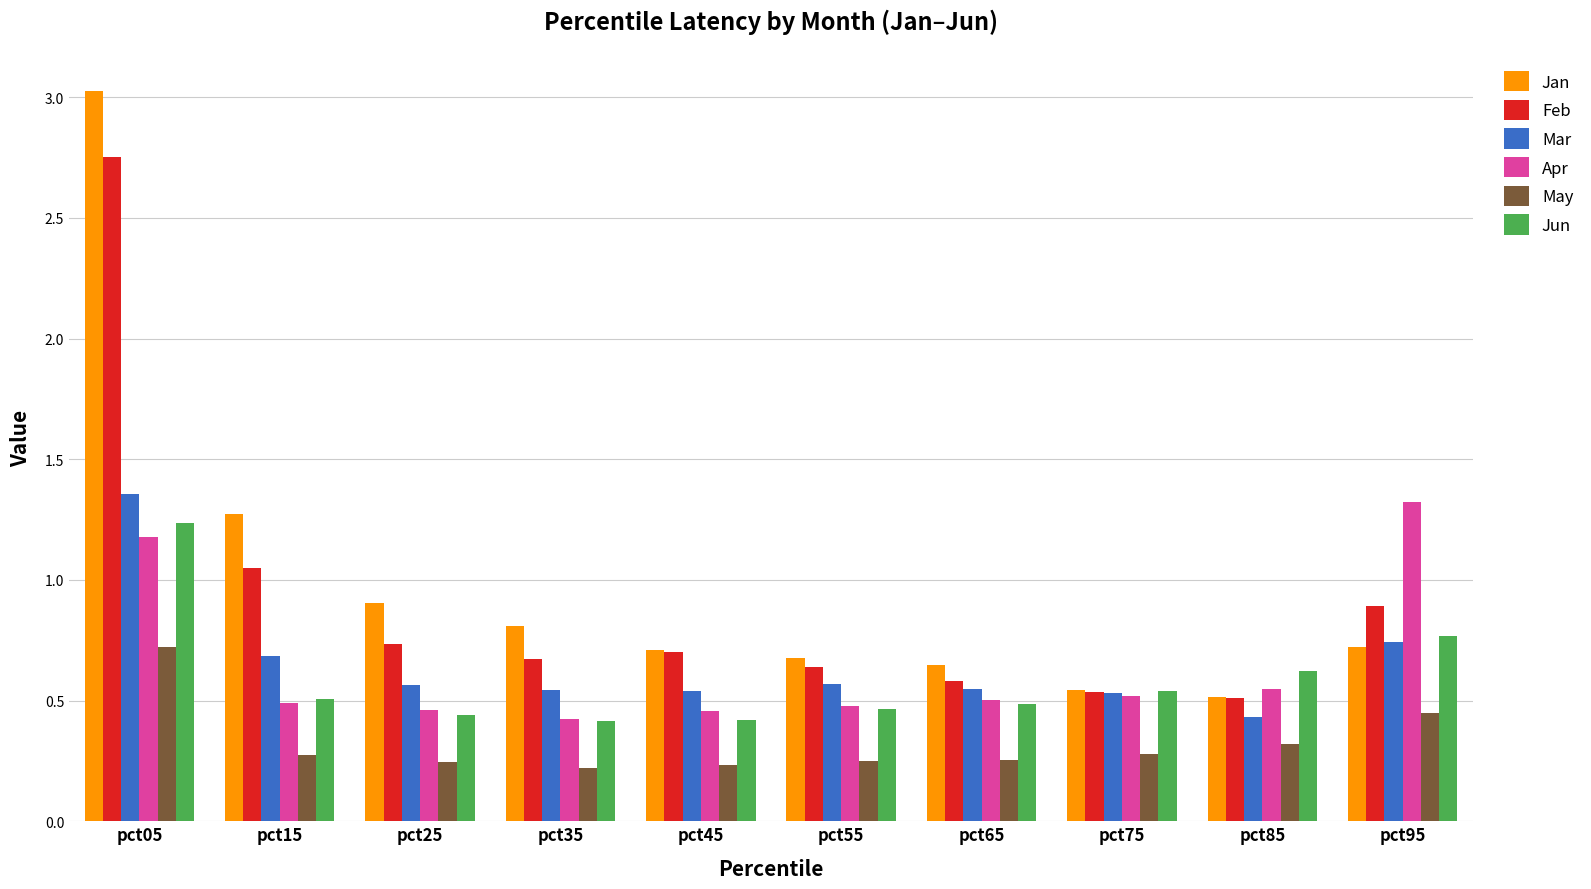

What is the total value across all series at pct05?

10.3